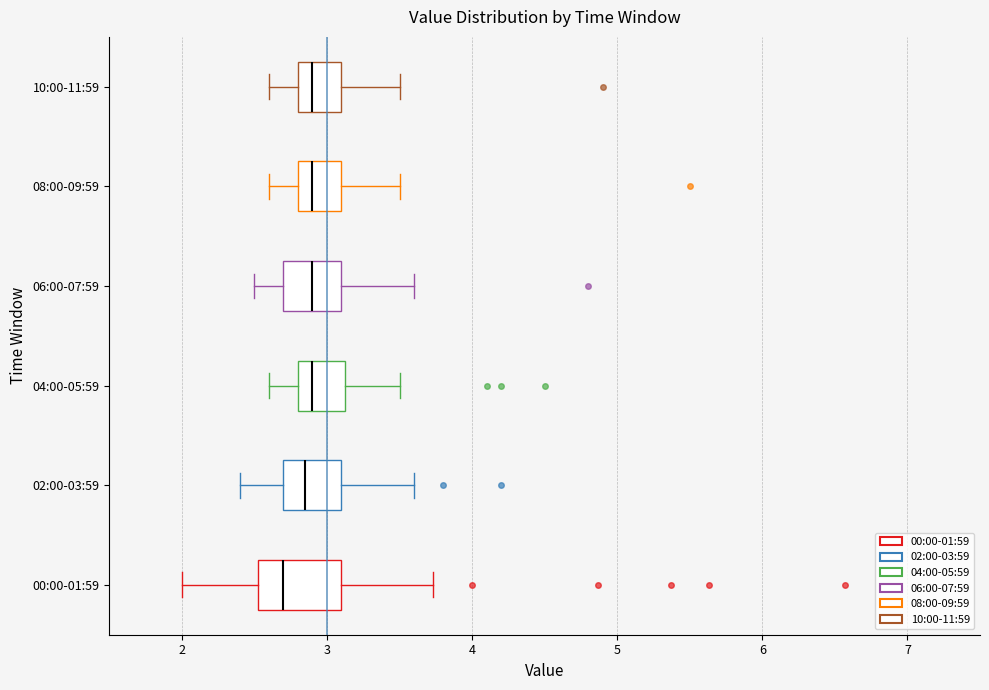

Comparing the boxes themselves (not the whiskers), which one is the widest?

00:00-01:59